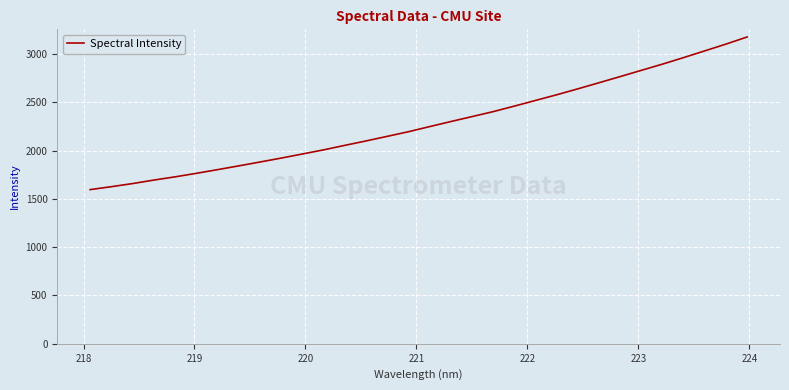

What is the difference between the maximum and minimum values?

1579.5